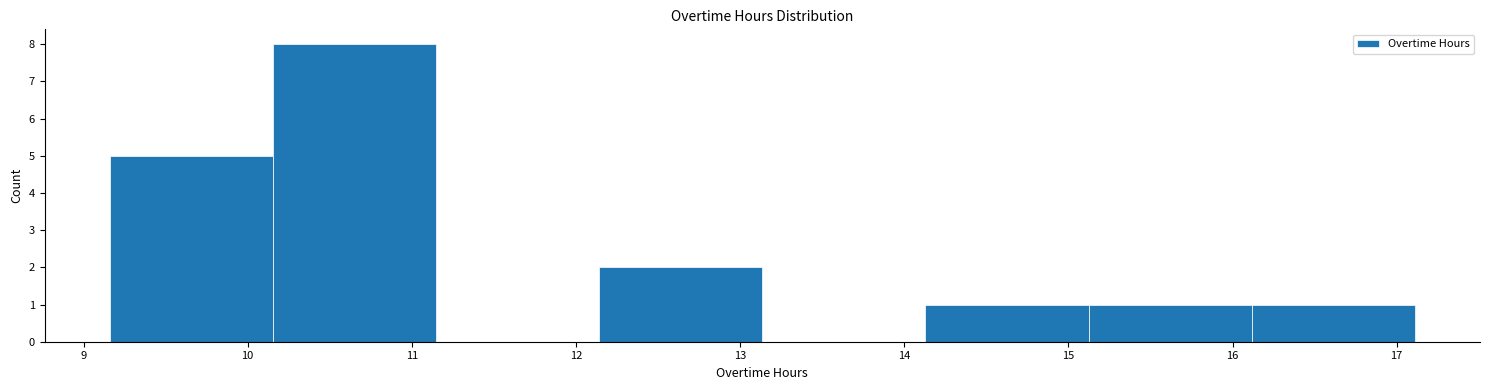

Reading left to right, transcribe this chart: for each bar, give the range it covers on the x-axis and its height. Neither the bar edges nor the heights are printed on the chart, so give them approximately, as read against the axes.

9.2 to 10.2: 5
10.2 to 11.1: 8
11.1 to 12.1: 0
12.1 to 13.1: 2
13.1 to 14.1: 0
14.1 to 15.1: 1
15.1 to 16.1: 1
16.1 to 17.1: 1